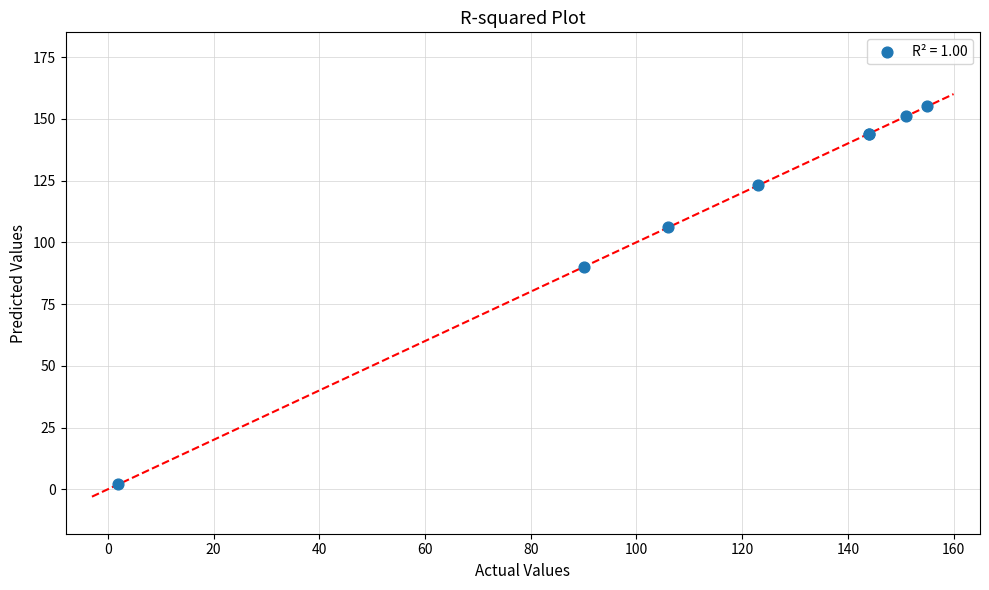

What Y value in the scatter plot is closest to 78?

90